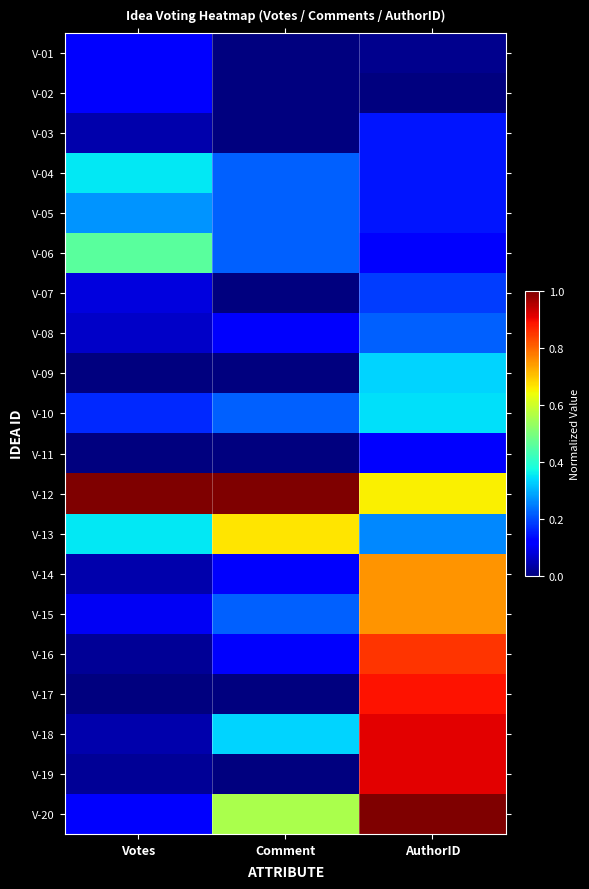

Reading left to right, extract all data points from this chart.

V-01: Votes=0.1	Comment=0.0	AuthorID=0.0
V-02: Votes=0.1	Comment=0.0	AuthorID=0.0
V-03: Votes=0.0	Comment=0.0	AuthorID=0.1
V-04: Votes=0.4	Comment=0.2	AuthorID=0.1
V-05: Votes=0.3	Comment=0.2	AuthorID=0.1
V-06: Votes=0.5	Comment=0.2	AuthorID=0.1
V-07: Votes=0.1	Comment=0.0	AuthorID=0.2
V-08: Votes=0.1	Comment=0.1	AuthorID=0.2
V-09: Votes=0.0	Comment=0.0	AuthorID=0.3
V-10: Votes=0.2	Comment=0.2	AuthorID=0.3
V-11: Votes=0.0	Comment=0.0	AuthorID=0.1
V-12: Votes=1.0	Comment=1.0	AuthorID=0.7
V-13: Votes=0.4	Comment=0.7	AuthorID=0.3
V-14: Votes=0.0	Comment=0.1	AuthorID=0.8
V-15: Votes=0.1	Comment=0.2	AuthorID=0.8
V-16: Votes=0.0	Comment=0.1	AuthorID=0.9
V-17: Votes=0.0	Comment=0.0	AuthorID=0.9
V-18: Votes=0.0	Comment=0.3	AuthorID=0.9
V-19: Votes=0.0	Comment=0.0	AuthorID=0.9
V-20: Votes=0.1	Comment=0.6	AuthorID=1.0